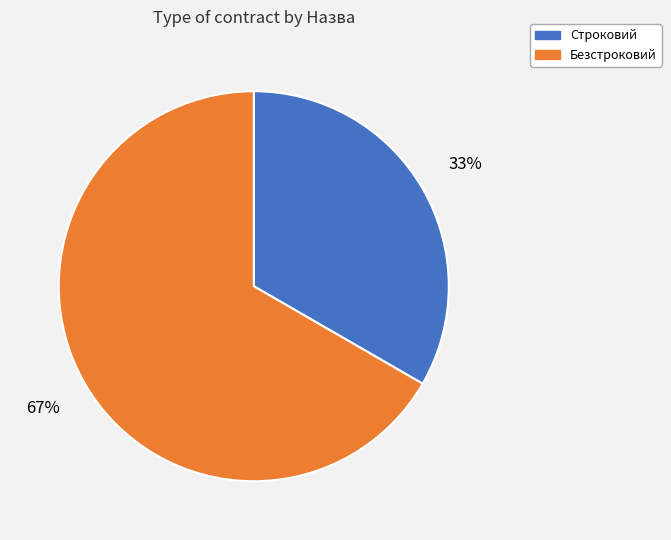

Which slice is the smallest?

Строковий